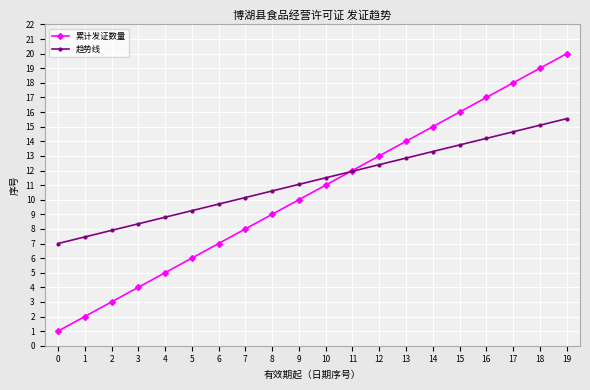

What is the difference between the highest and lowest values at 18?

3.9